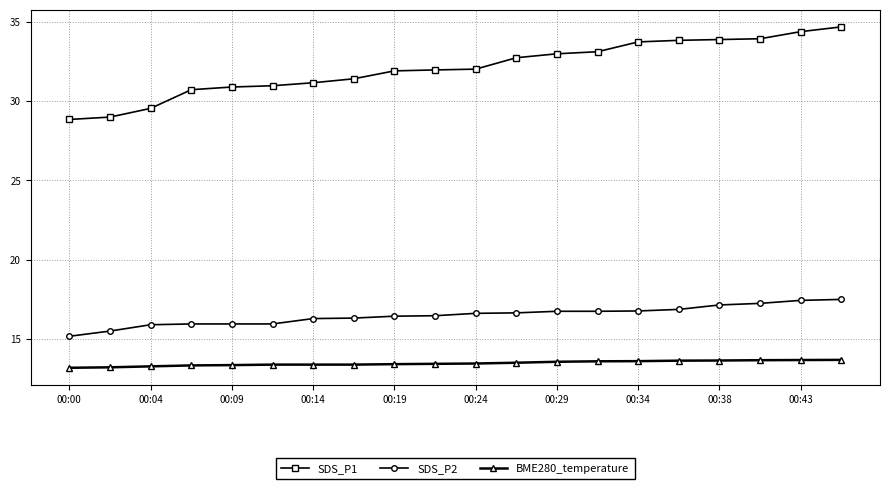

At how many categories does at least one series exceed 25?

20